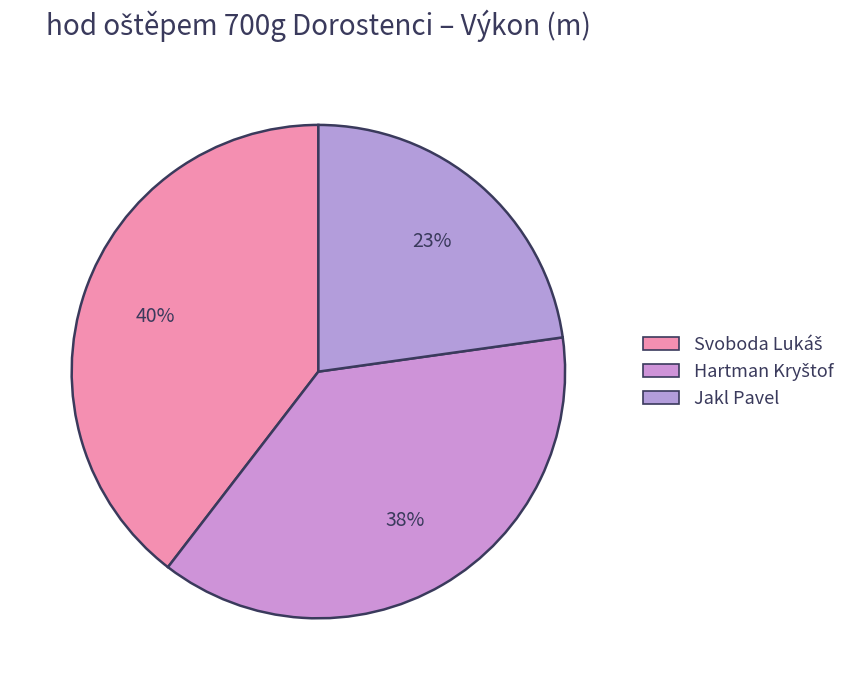

How many slices are in this pie chart?

3